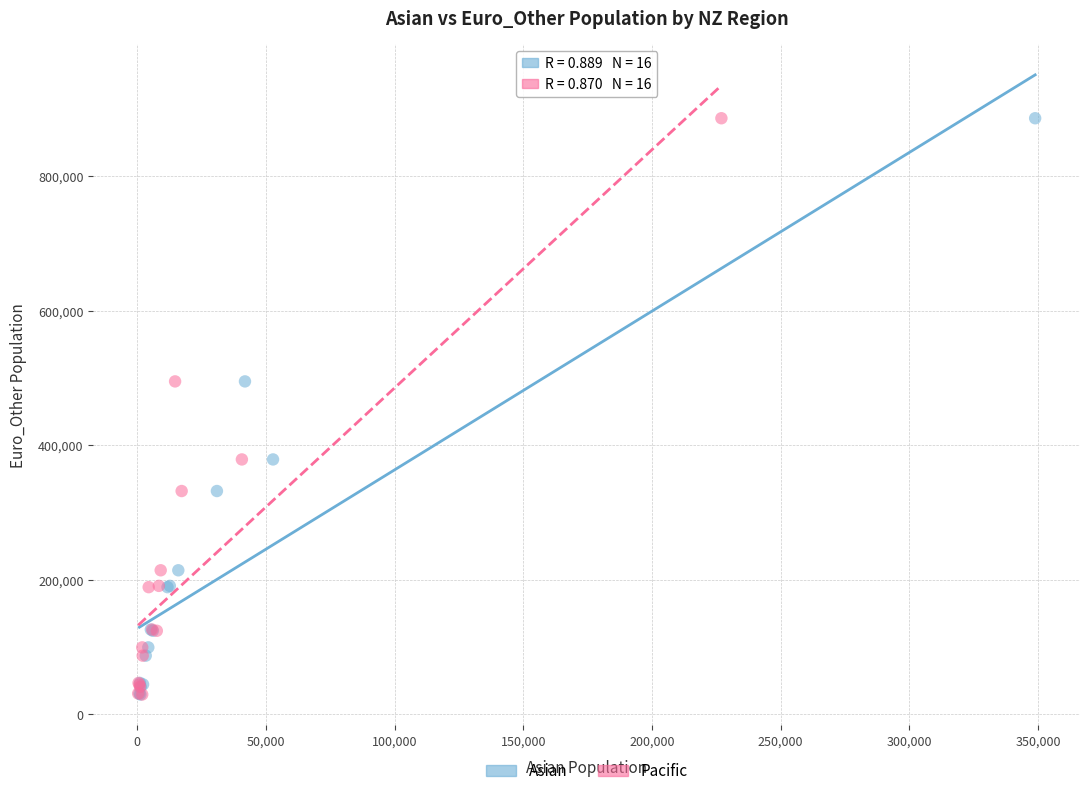

What are all the series names shown in the legend?

Asian, Pacific